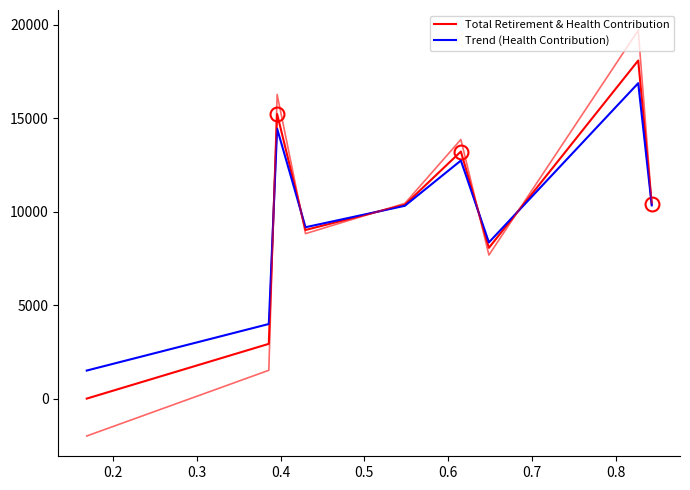

True or false: Total Retirement & Health Contribution and Trend (Health Contribution) cross at least once.

True